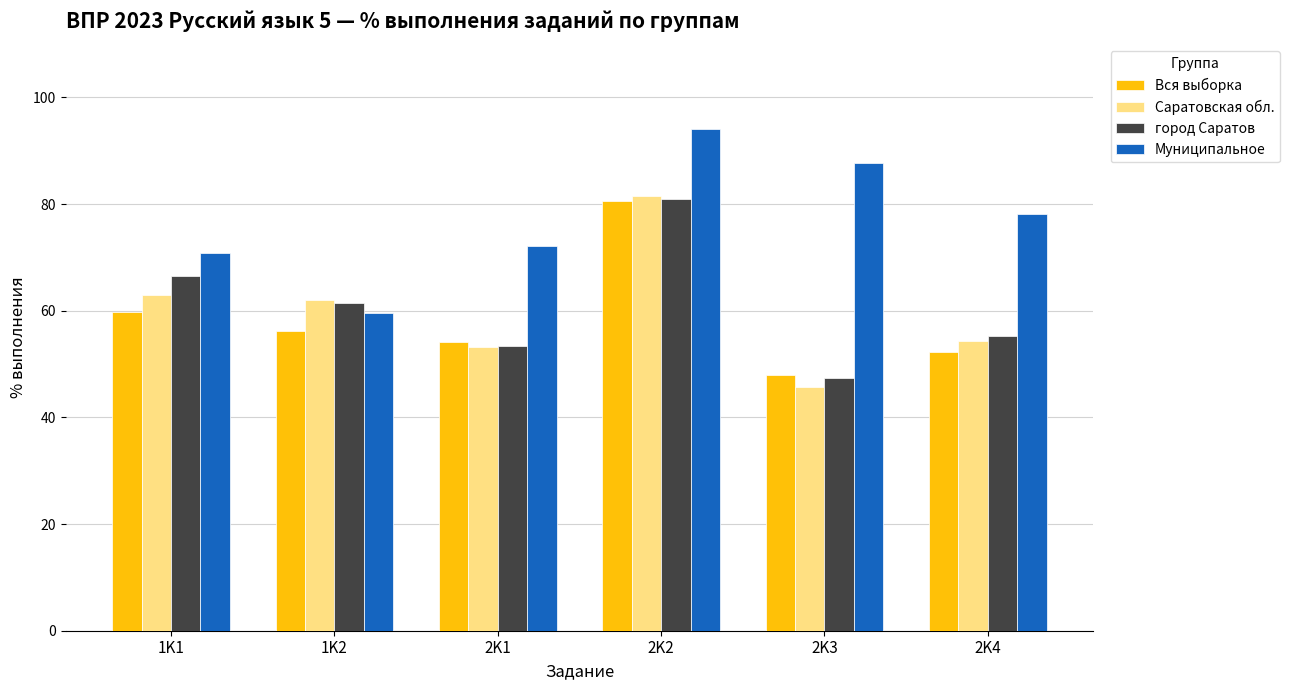

What is the approximate value of город Саратов at 2K4?

55.3